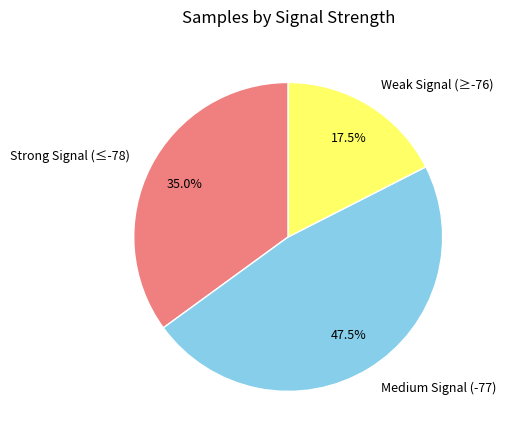

Between Medium Signal (-77) and Weak Signal (≥-76), which is larger?

Medium Signal (-77)